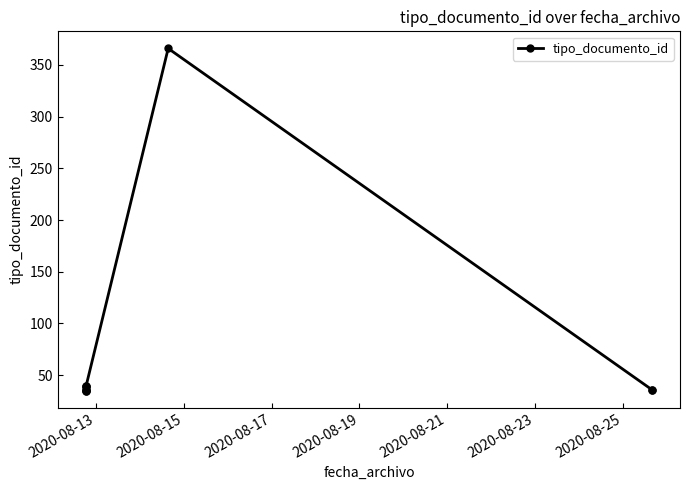

True or false: the data shows 13 at 2020-08-19.

False